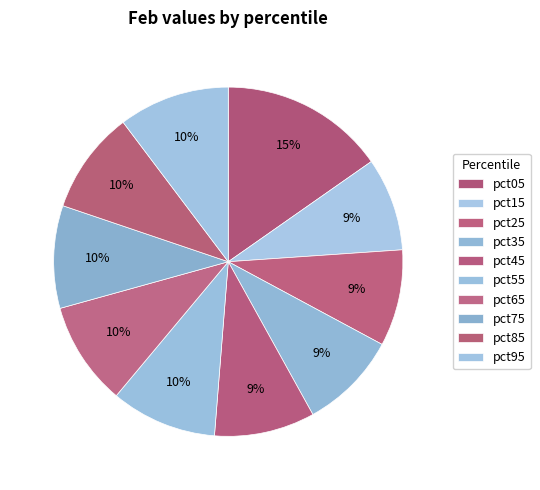

Count the number of slices in the pie.

10